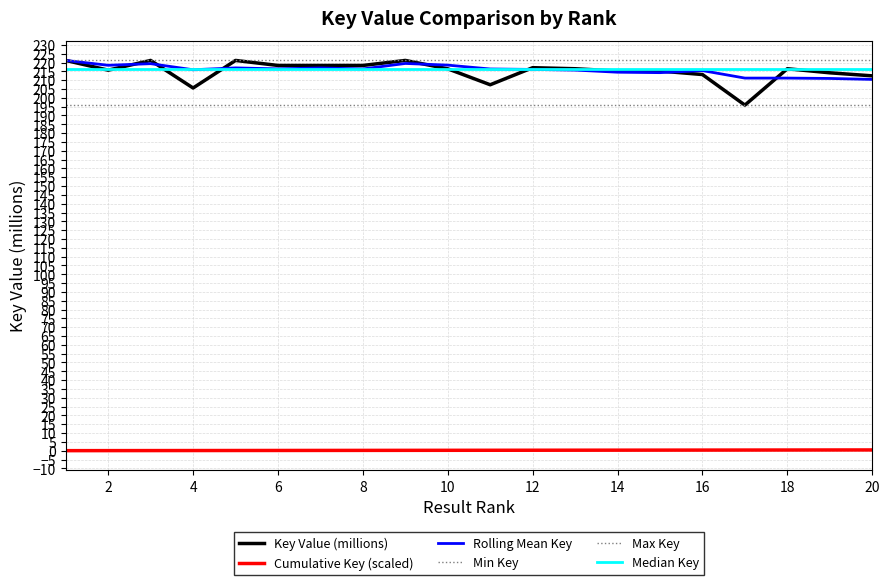

True or false: Rank has a value of 0.3 at 14.

True